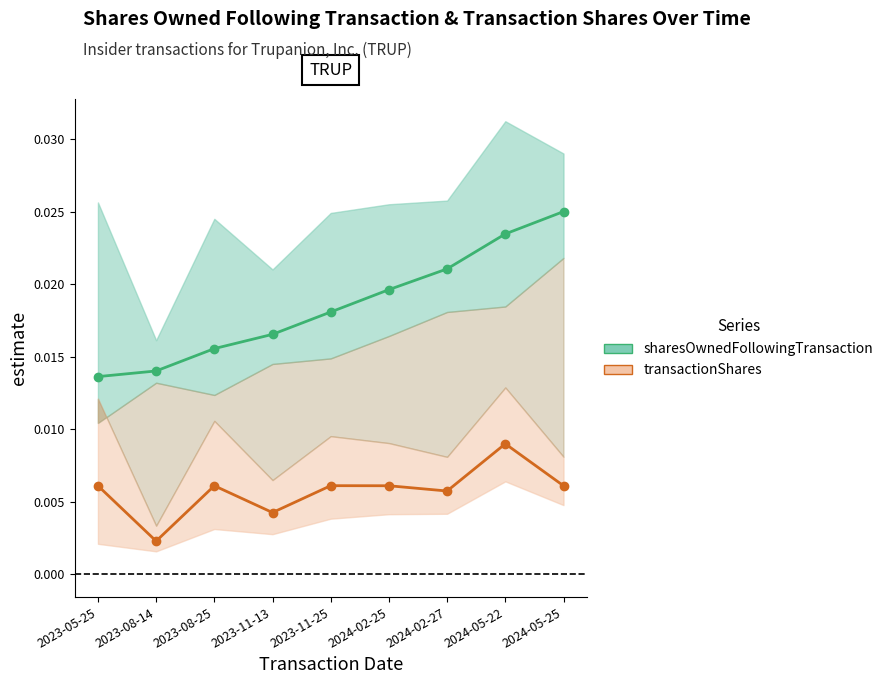

How many sharesOwnedFollowingTransaction values are between 0 and 1?

9